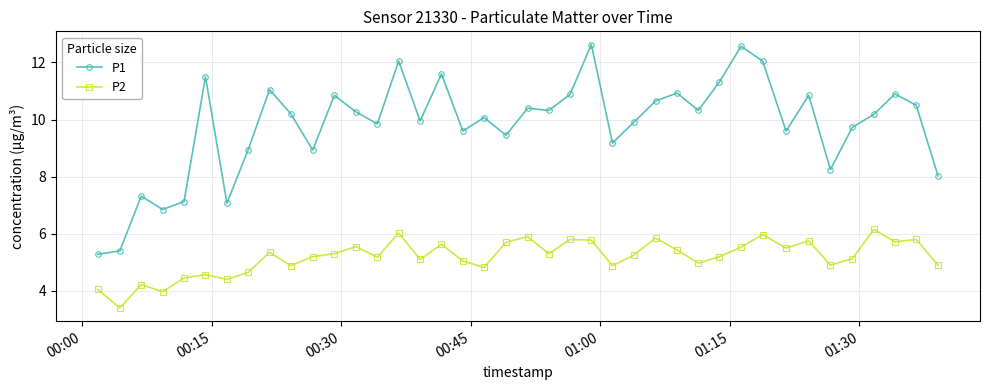

Rank the series by their maximum value, from highest to lowest.

P1, P2